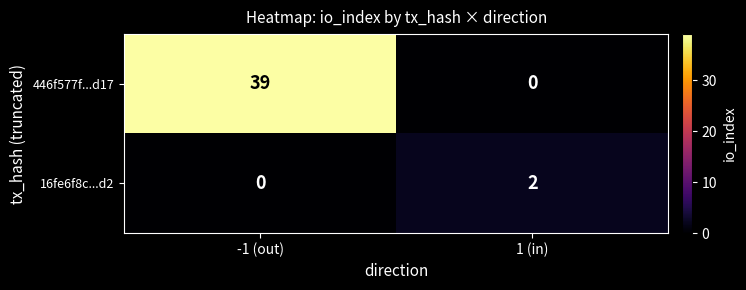

Which series changed the most between -1 (out) and 1 (in)?

446f577f...d17